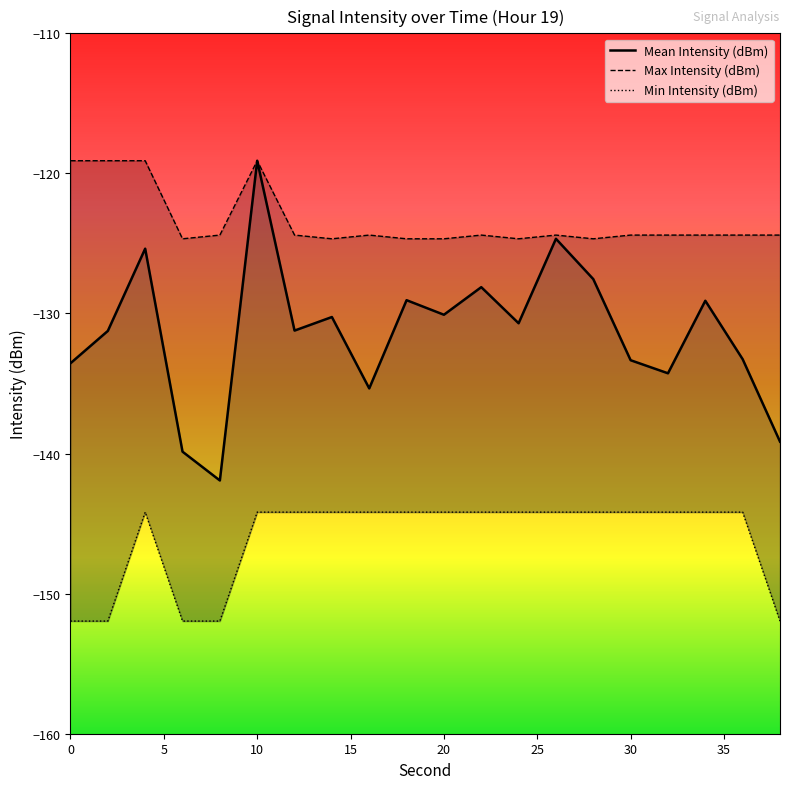

Does the chart have visible grid lines?

No